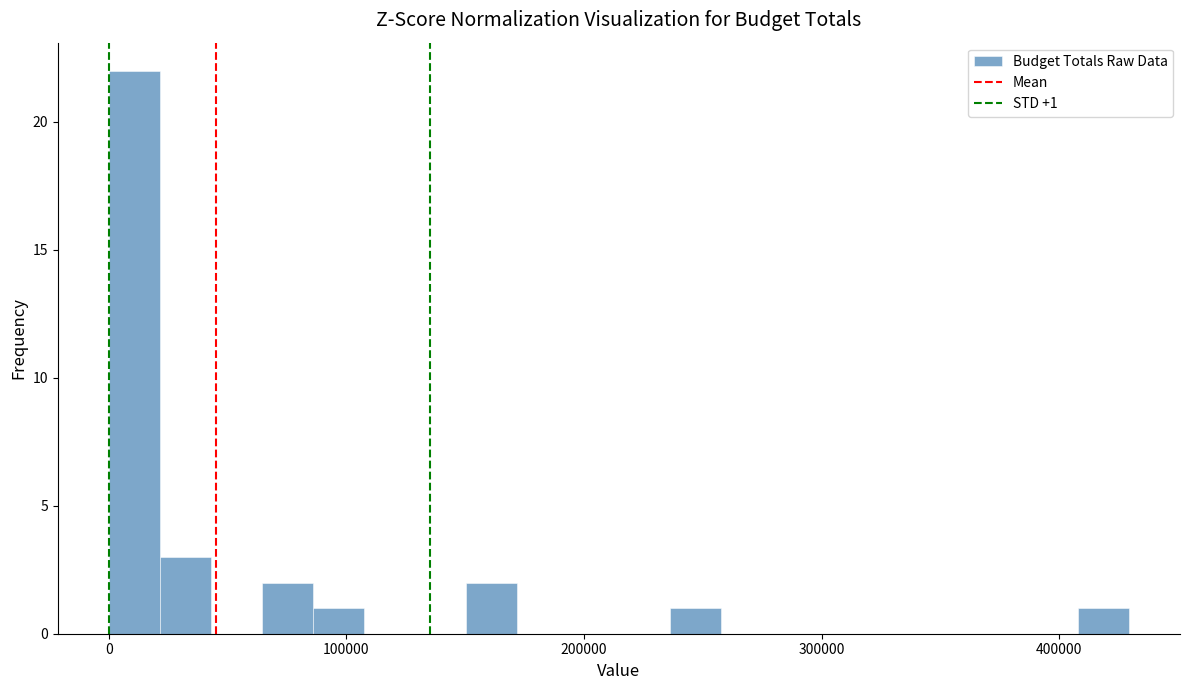

Read against the x-axis, roughly where is the centre of the tallest bar?

10000